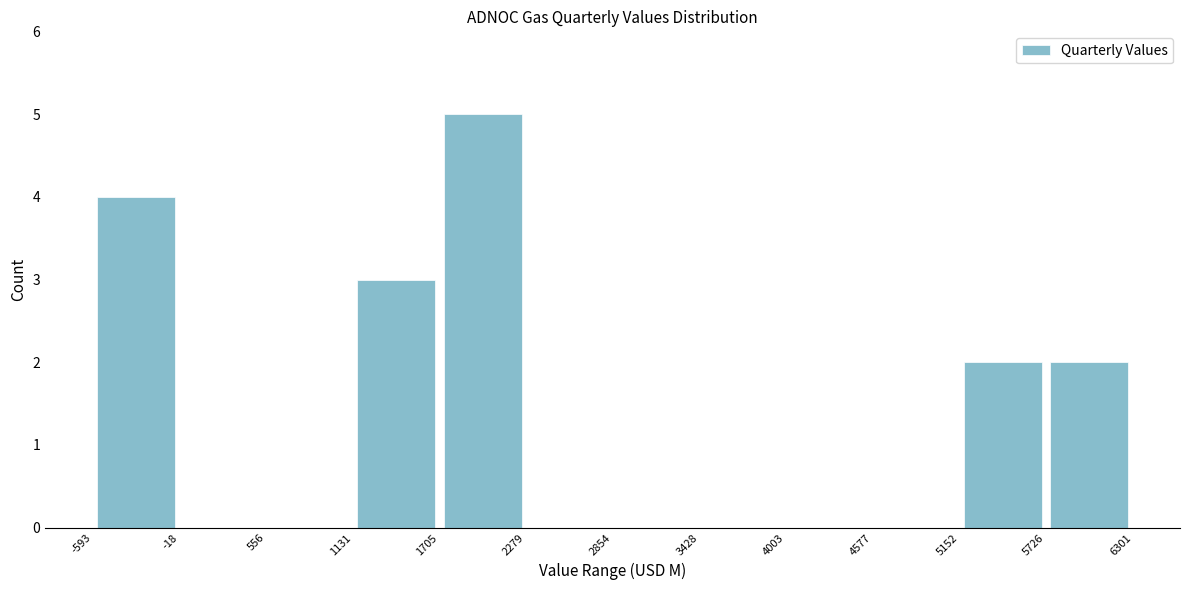

Reading left to right, list every bar in this chart as the range it spans on the x-axis followed by its height. The values are not printed on the chart, so give them approximately, as read against the axis.

-593 to -18: 4
-18 to 556: 0
556 to 1131: 0
1131 to 1705: 3
1705 to 2279: 5
2279 to 2854: 0
2854 to 3428: 0
3428 to 4003: 0
4003 to 4577: 0
4577 to 5152: 0
5152 to 5726: 2
5726 to 6301: 2